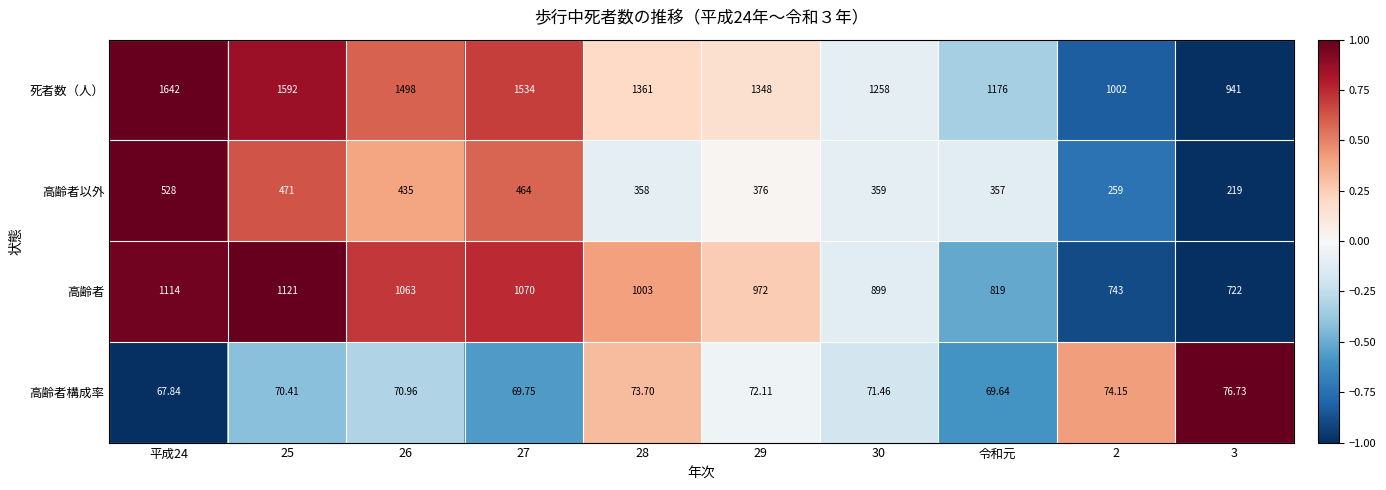

Between 26 and 29, which series saw the biggest shift?

死者数（人）